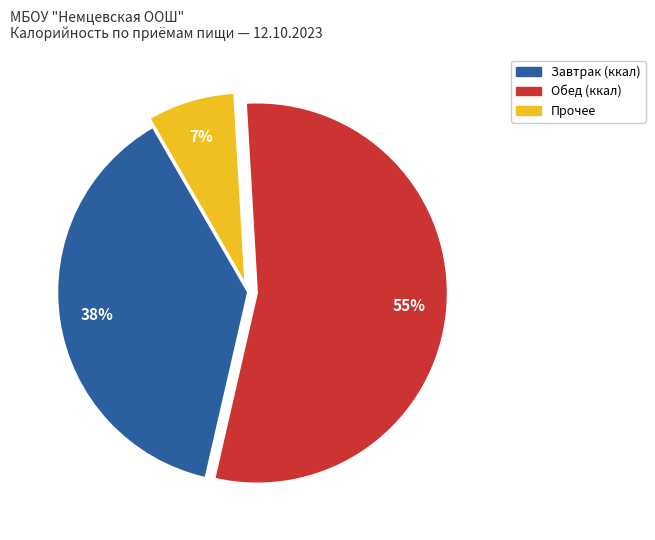

Does any single category account for the majority?

Yes